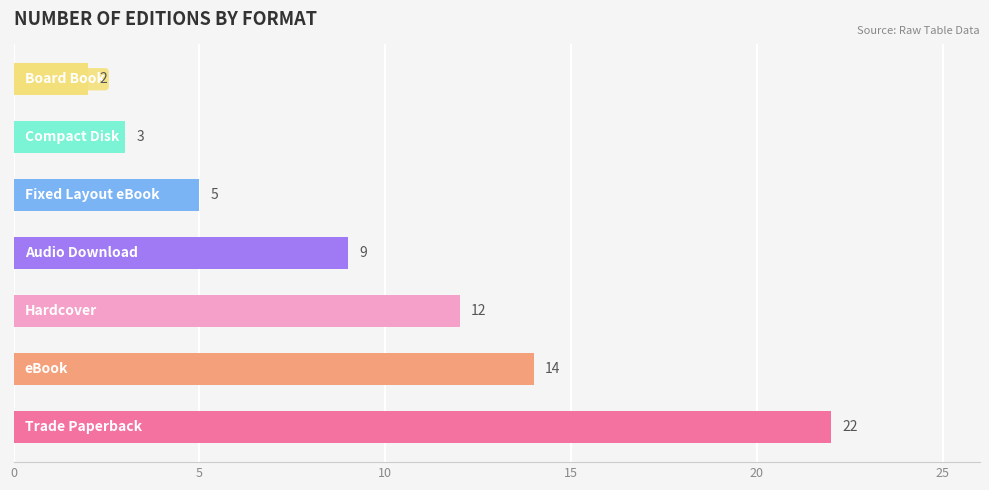

Reading bottom to top, transcribe all the data shown in this chart.

22	14	12	9	5	3	2